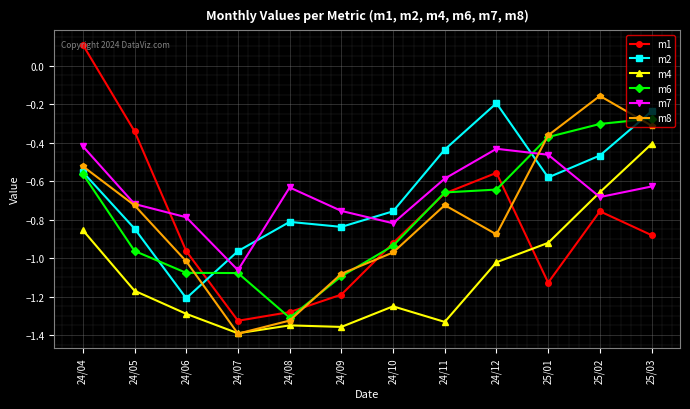

How many data points in m1 are above 0?

1